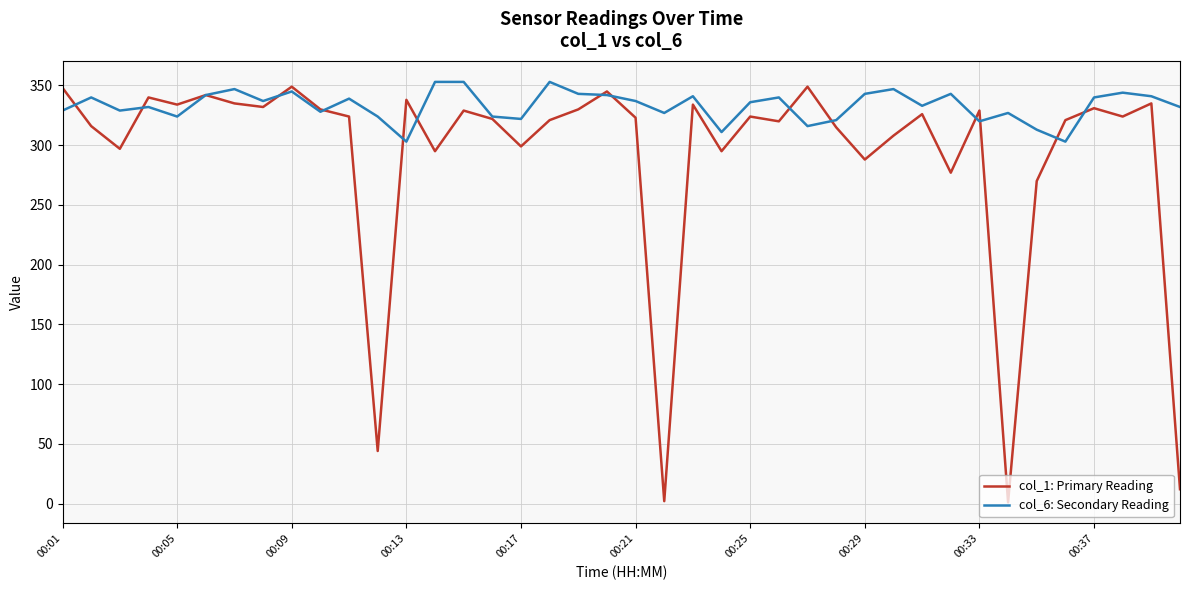

What is the sum of all col_6: Secondary Reading values?

13324